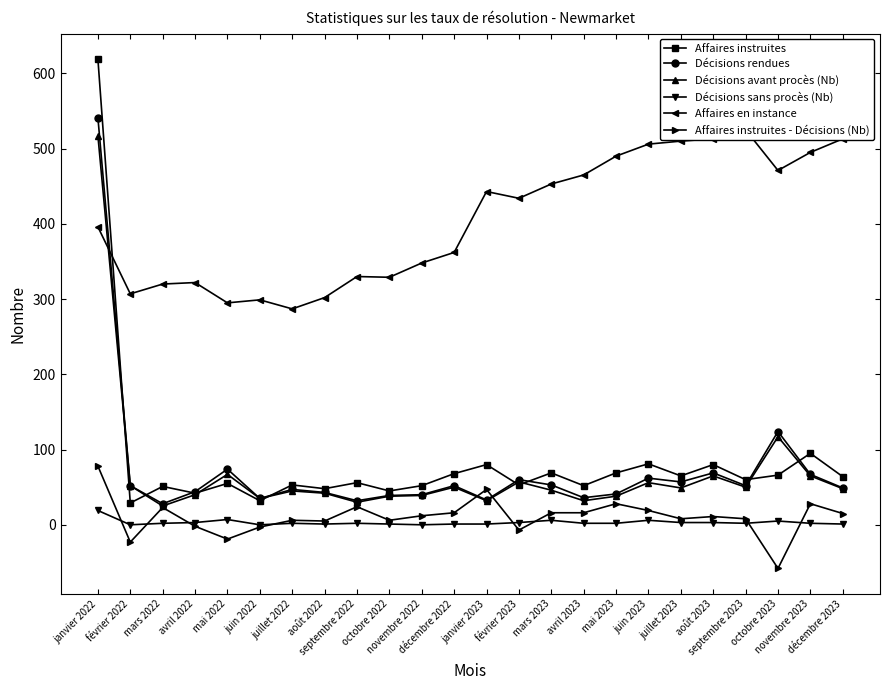

At which label is Affaires instruites - Décisions (Nb) closest to 10?

août 2023